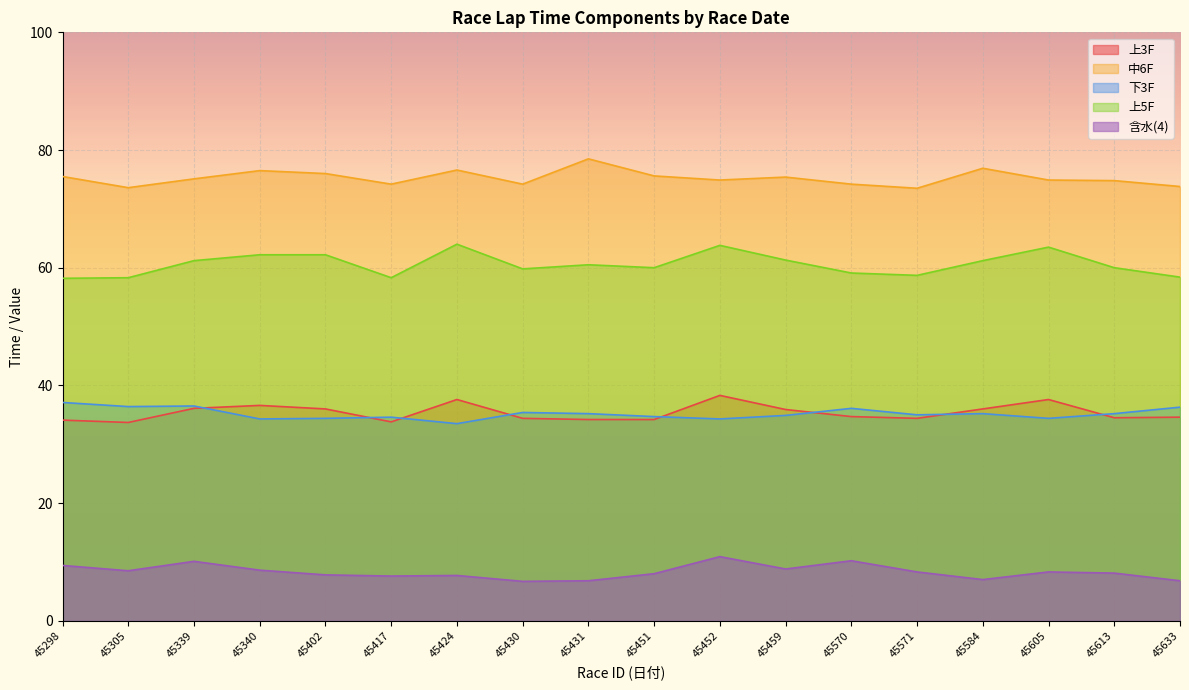

True or false: 含水(4) and 上5F intersect in this chart.

False